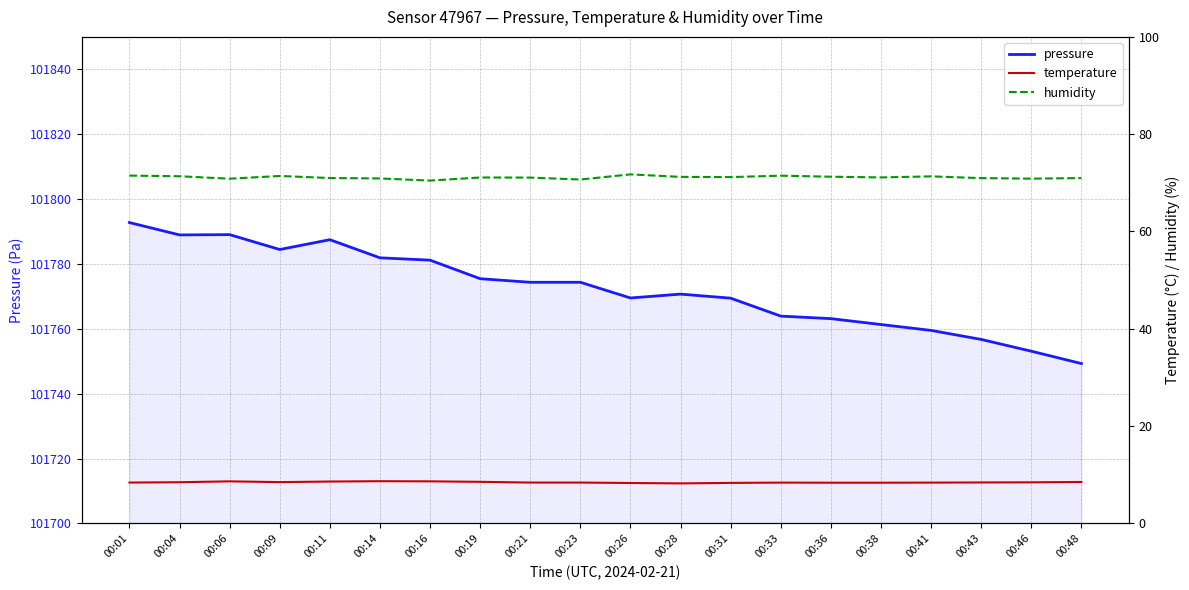

In humidity, how many points are lower than both neighbors (excluding endpoints)?

6